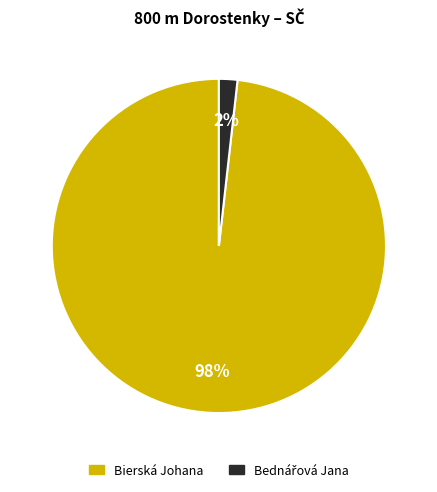

How many slices are in this pie chart?

2